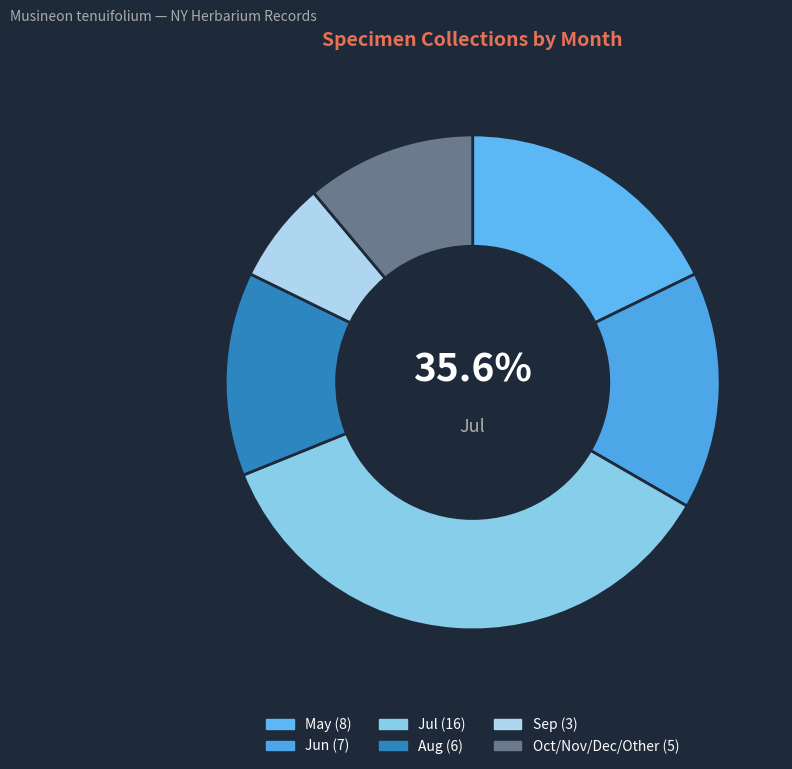

True or false: 6 accounts for 1% of the total.

False